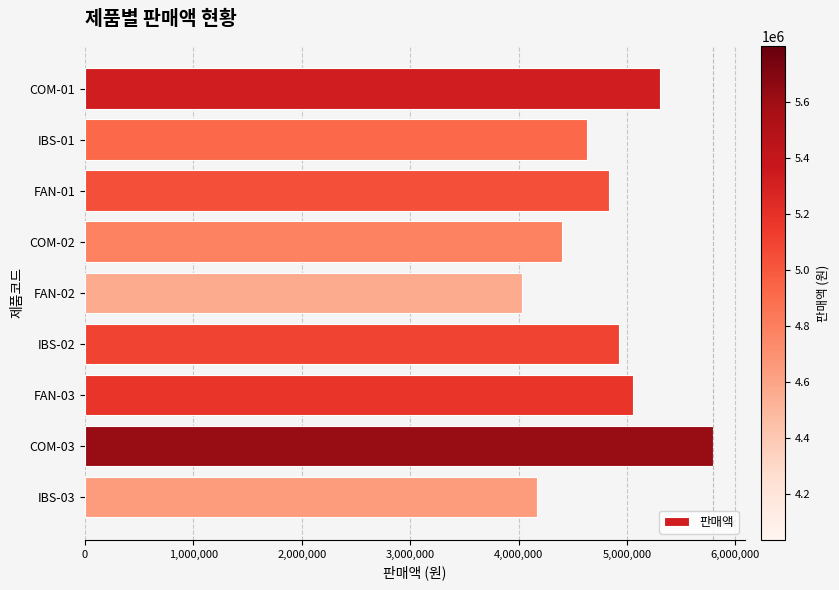

Approximately how many times larger is the value at IBS-03 compared to COM-03?

0.7